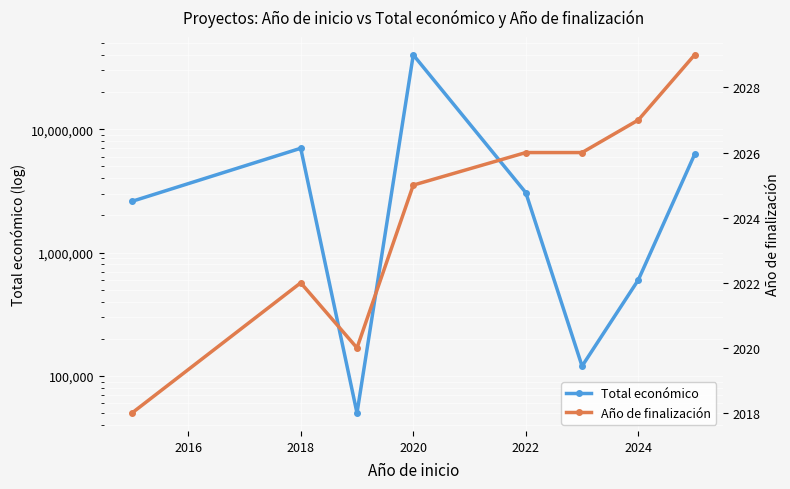

What is the sum of all Total económico values?

59658678